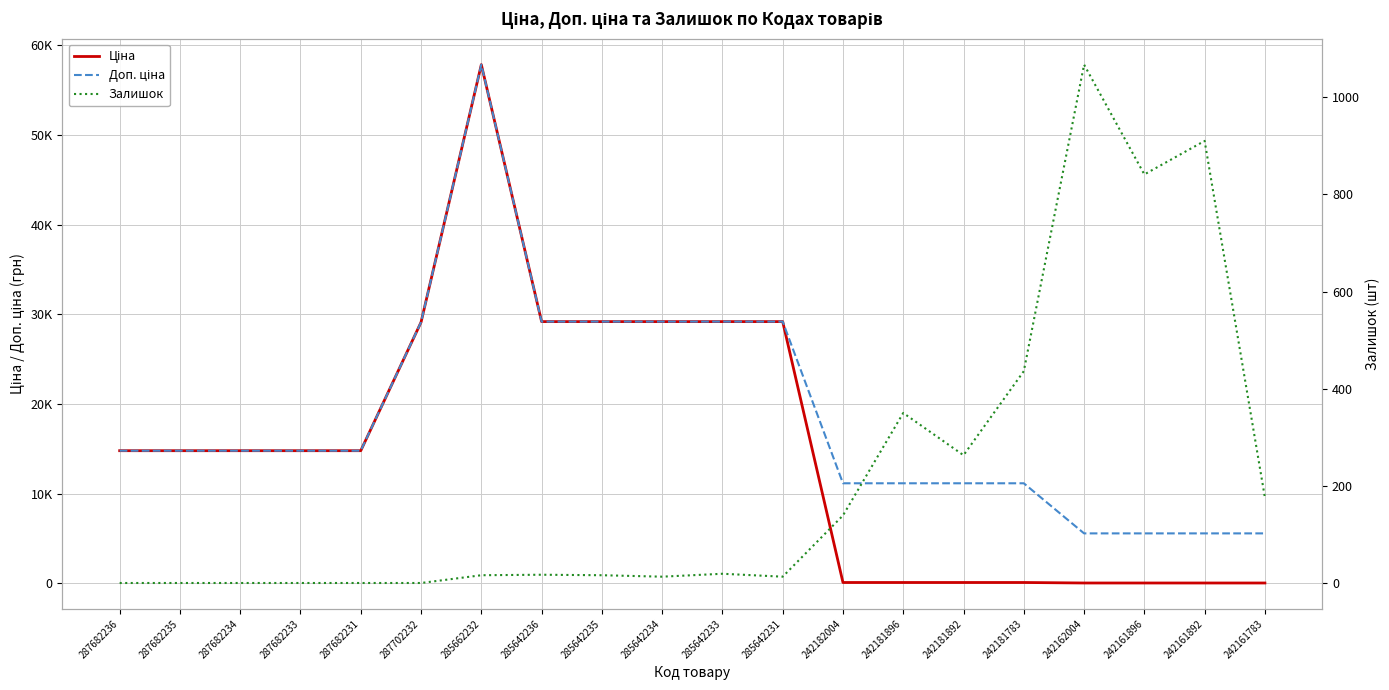

What is the value of the Ціна point at the 10th from the left?

29188.5